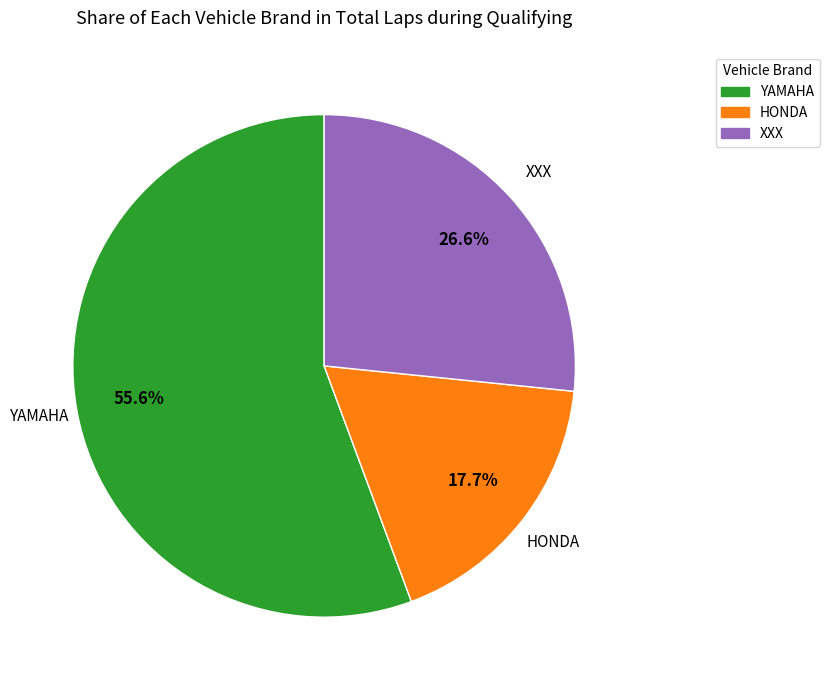

Is there a majority slice in this chart?

Yes